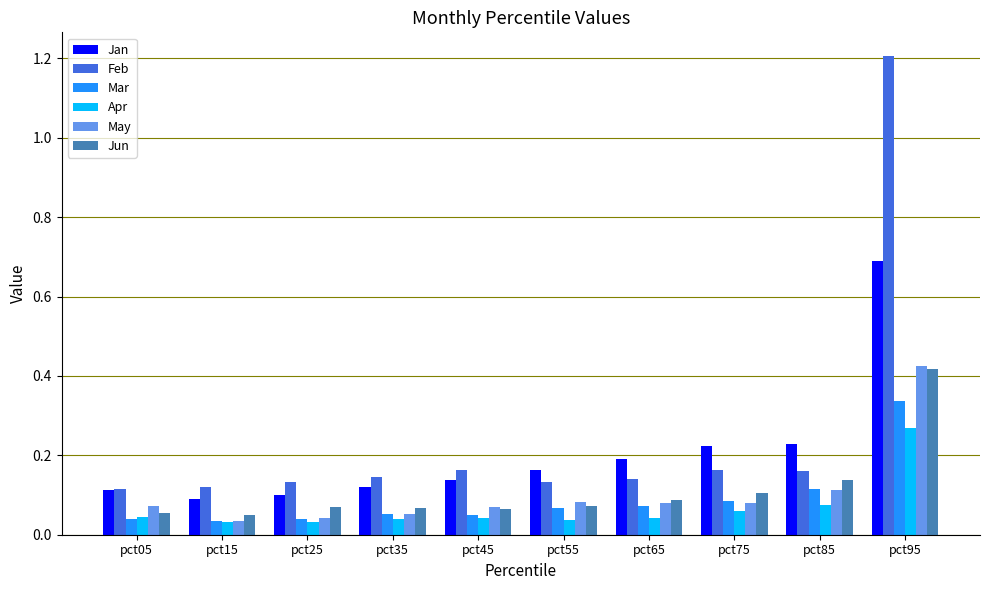

What is the total value across all series at pct35?

0.5